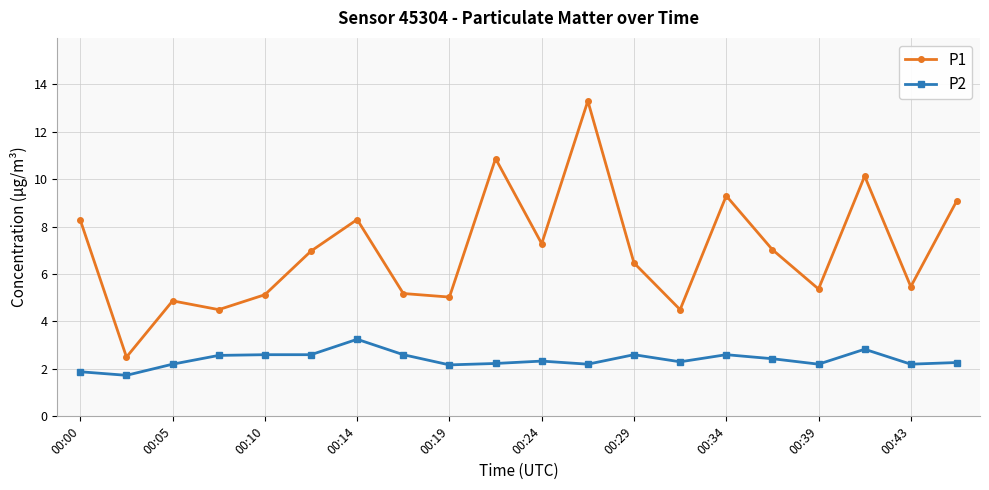

List the series in order of their overall mean, highest first.

P1, P2